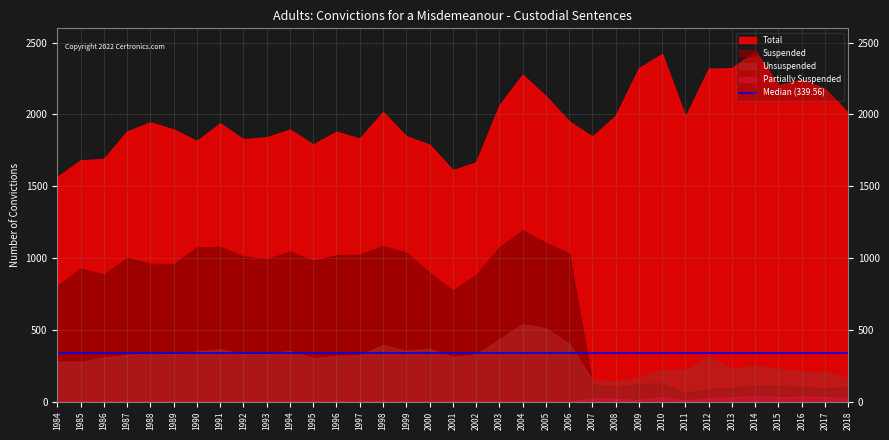

Where is the first local maximum for Suspended?

1985